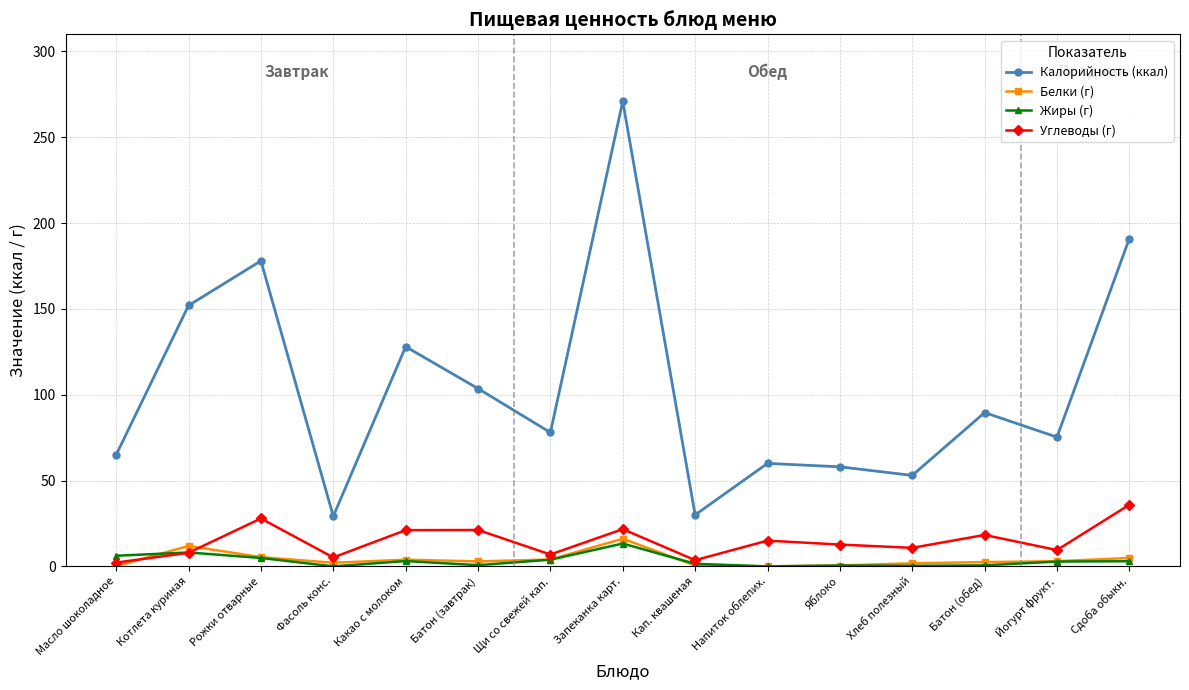

After their last crossing, which series has the higher values: Белки (г) or Углеводы (г)?

Углеводы (г)